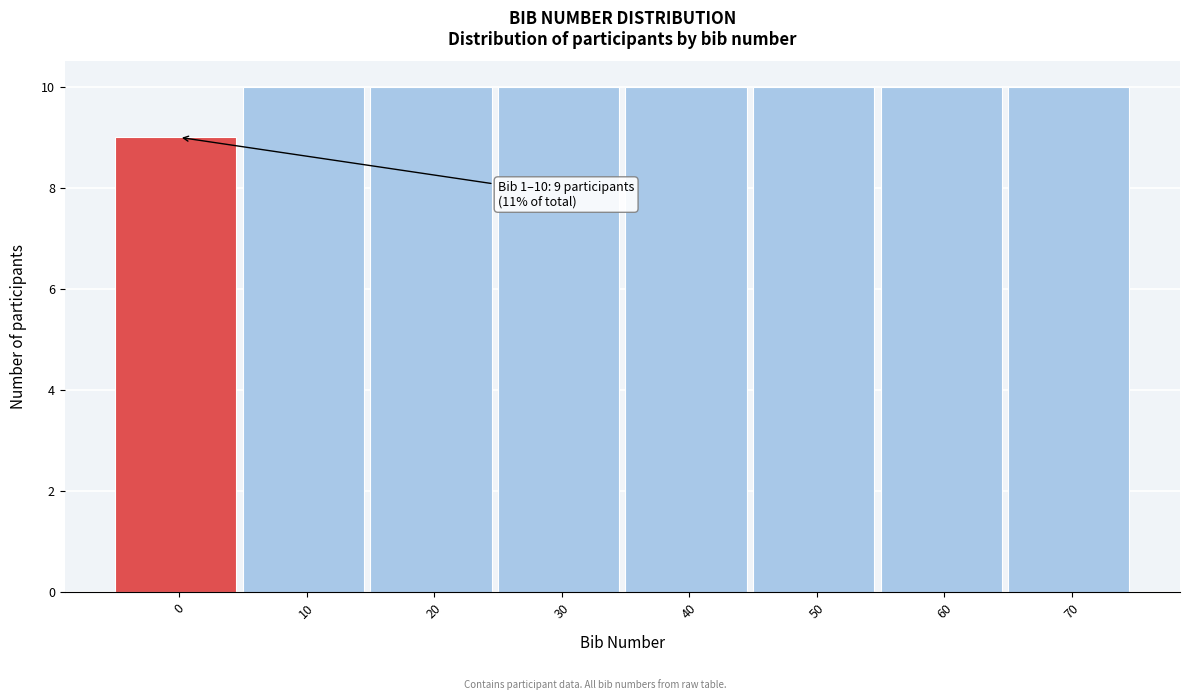

Reading right to left, list all the values displayed in this chart.

10	10	10	10	10	10	10	9